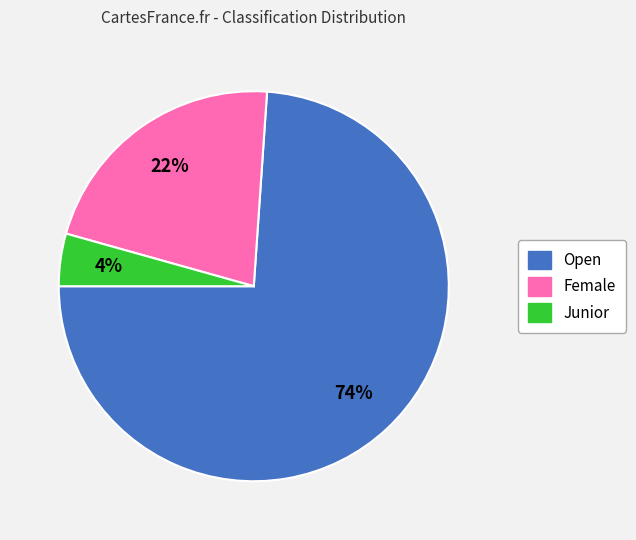

Which has a higher value, Junior or Female?

Female